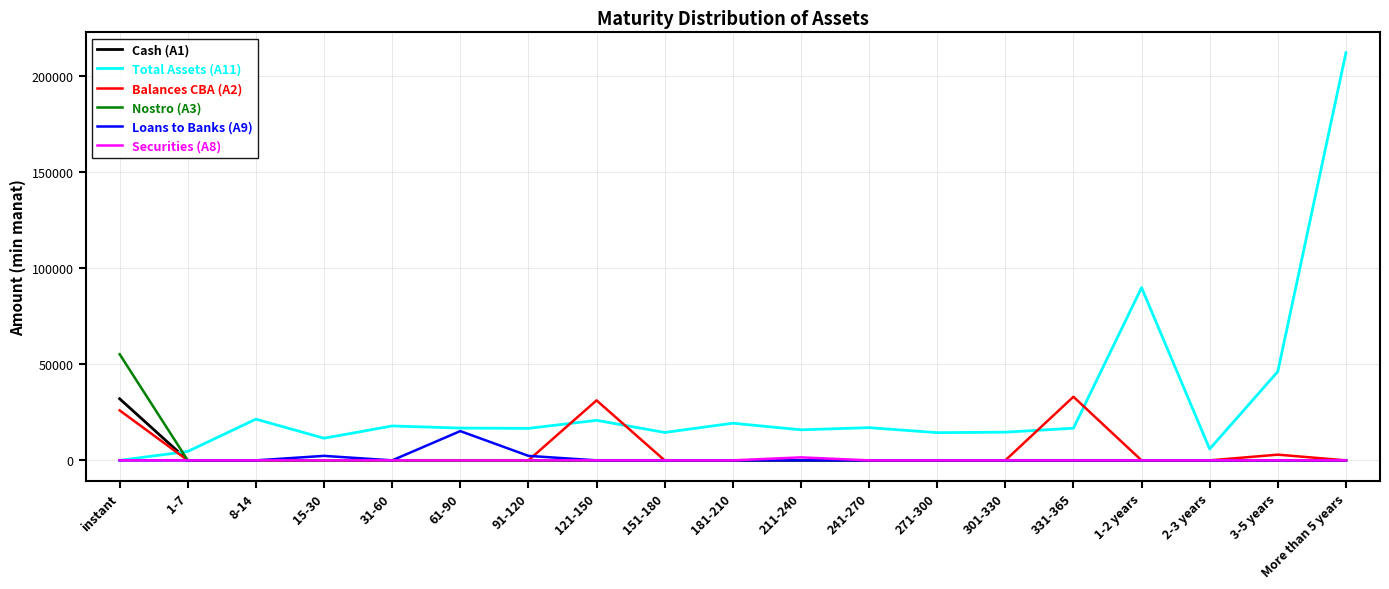

At which label does Total Assets (A11) reach its peak?

More than 5 years